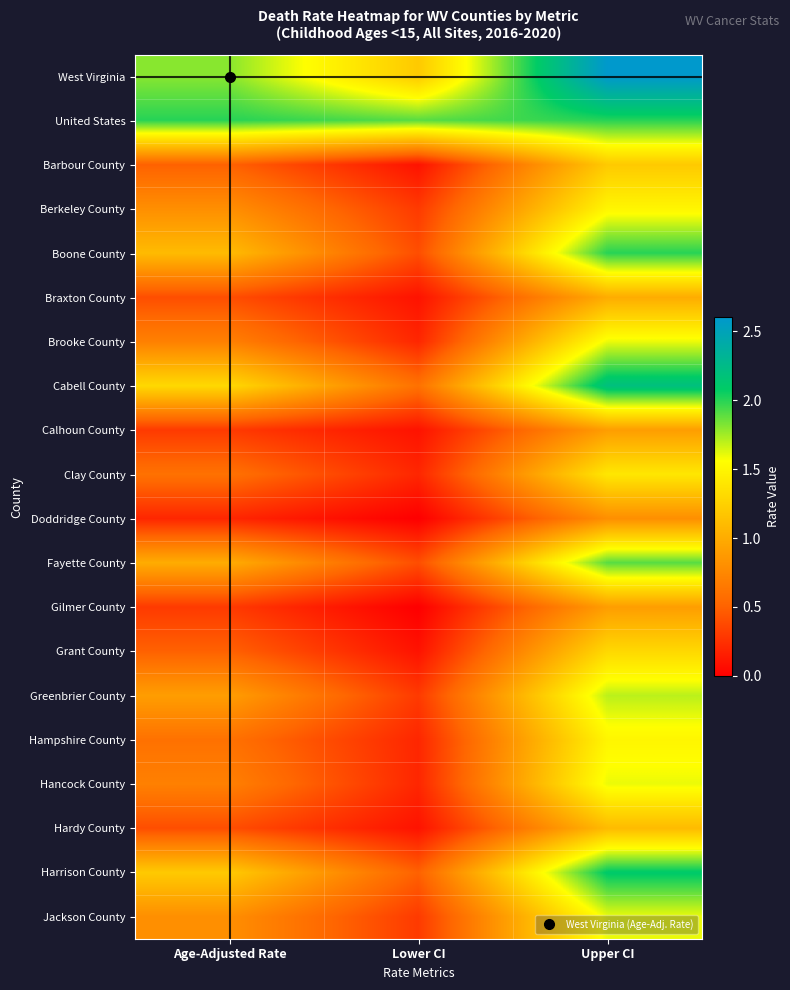

Which series changed the most between Lower CI and Upper CI?

Boone County